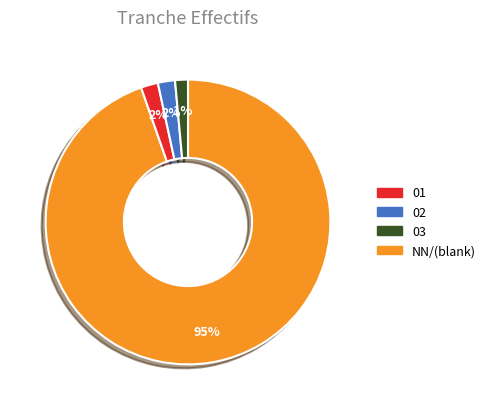

Is there any slice that represents more than half of the pie?

Yes